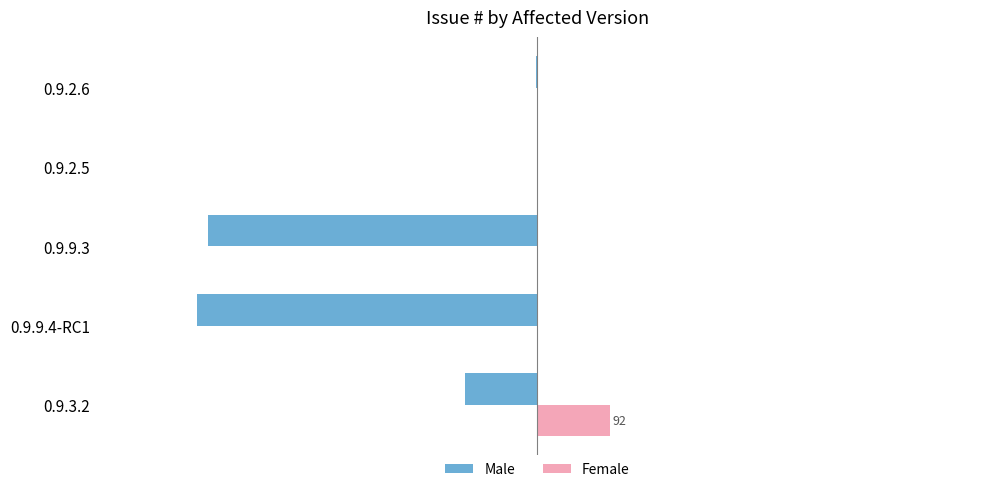

Reading left to right, transcribe all the data shown in this chart.

Male: -91	-429	-415	-1	-2
Female: 92	0	0	0	0